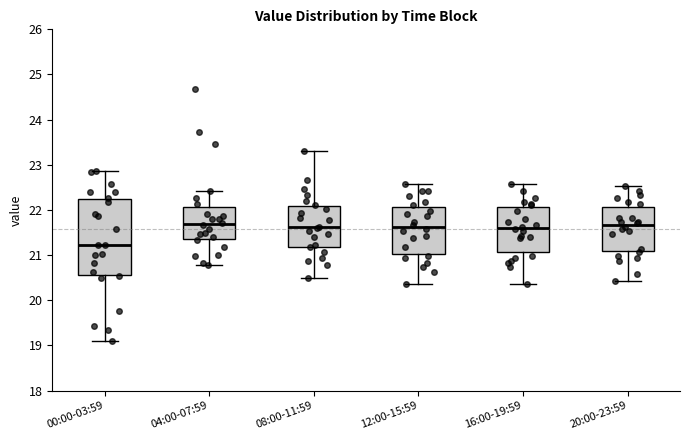

Comparing the boxes themselves (not the whiskers), which one is the tallest?

00:00-03:59